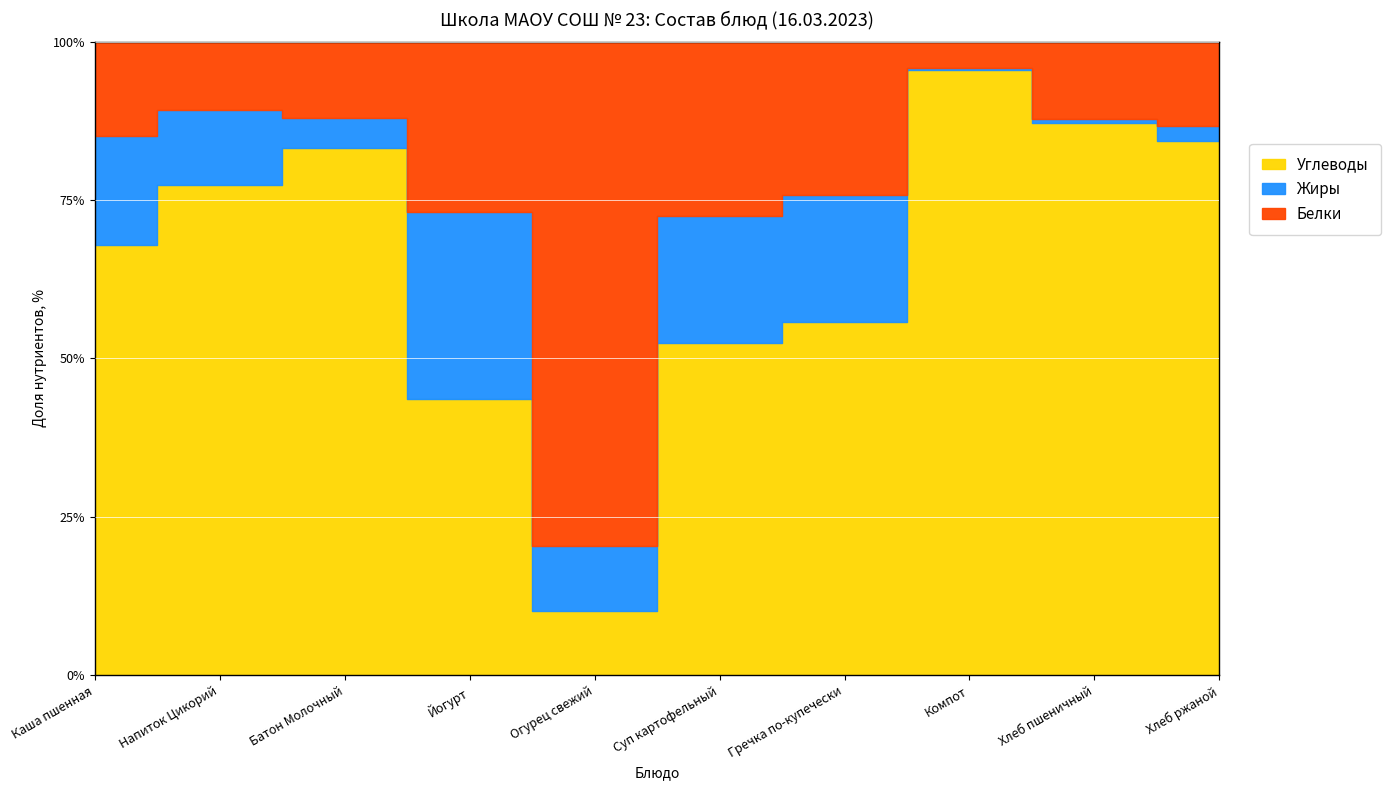

True or false: Жиры and Белки intersect in this chart.

True